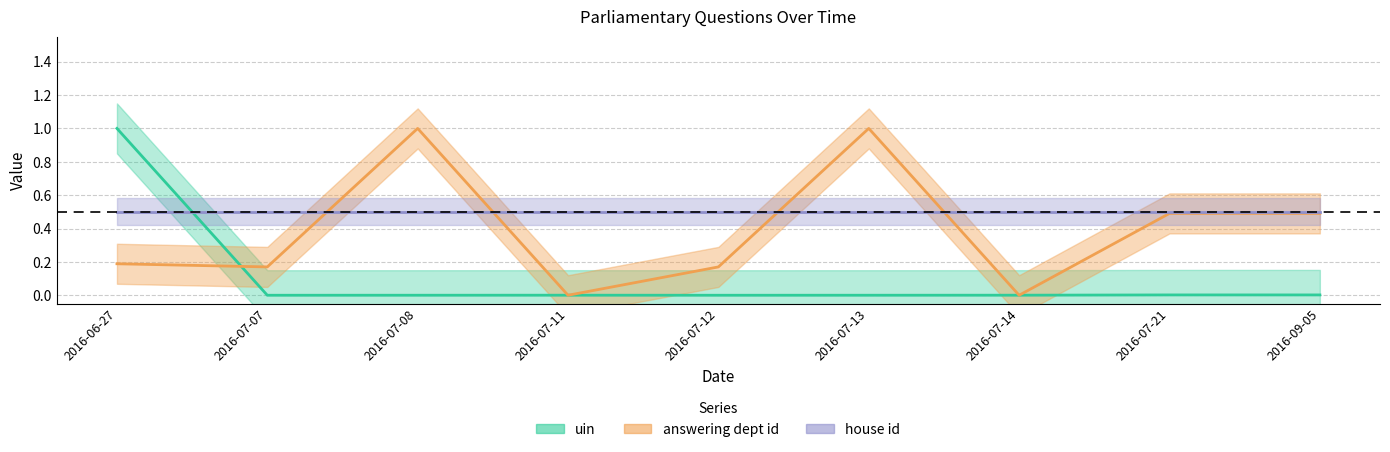

Reading left to right, what are all the values shown in this chart?

uin: 1.0	0.0	0.0	0.0	0.0	0.0	0.0	0.0	0.0
answering dept id: 0.2	0.2	1.0	0.0	0.2	1.0	0.0	0.5	0.5